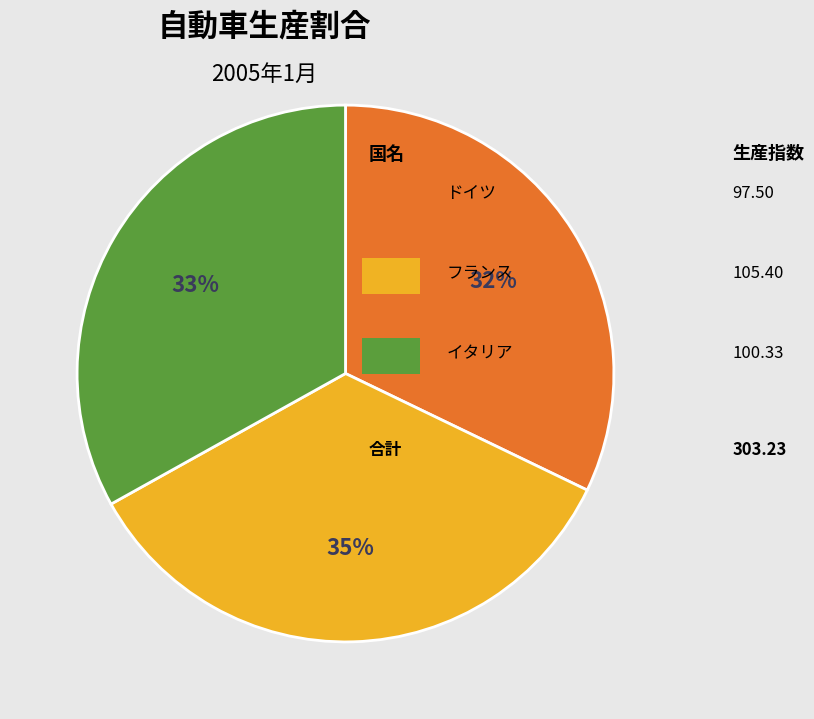

Does any single category account for the majority?

No